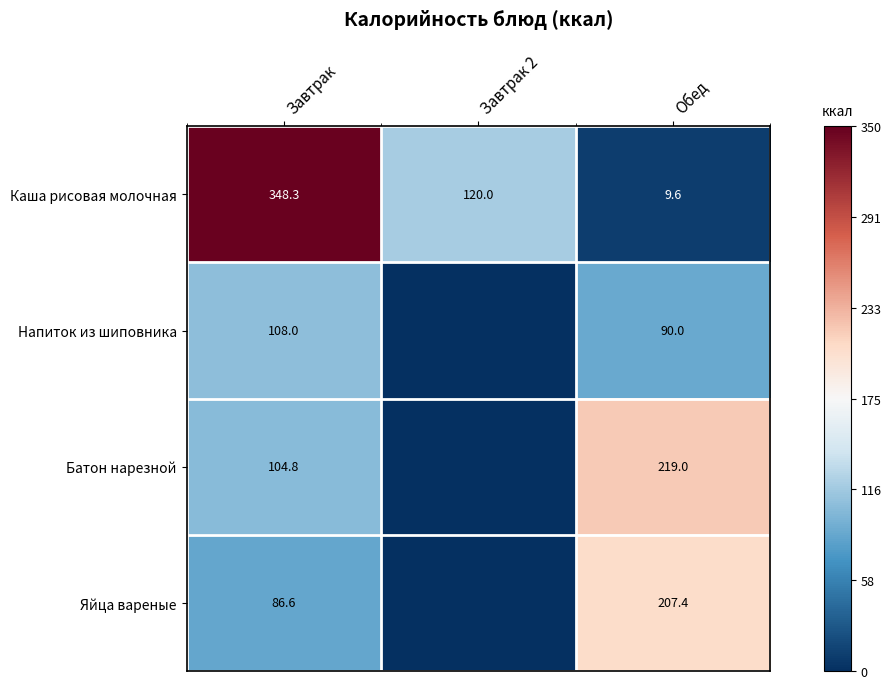

What is the total value across all series at Завтрак?

647.7